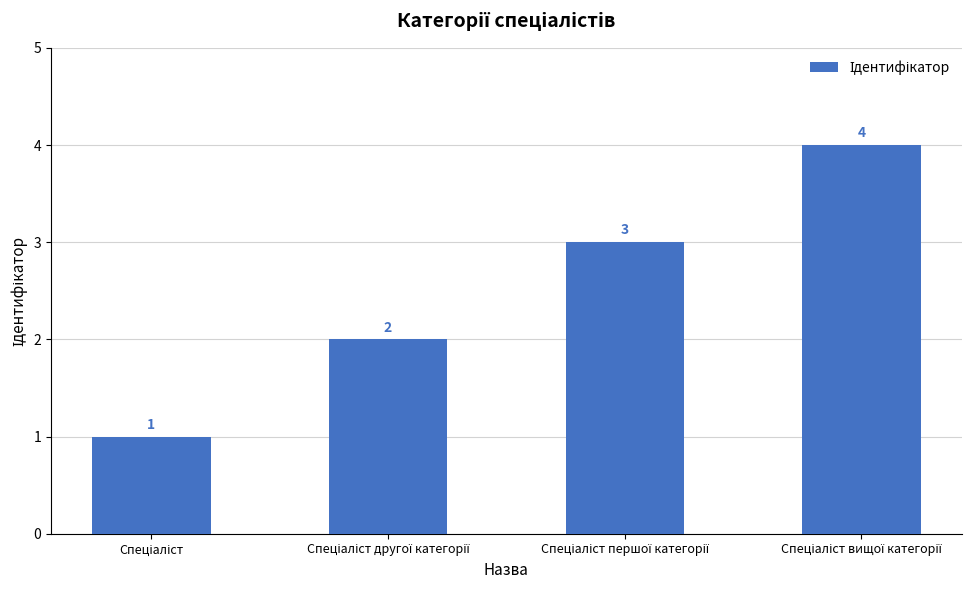

What is the value of the 3rd bar from the left?

3